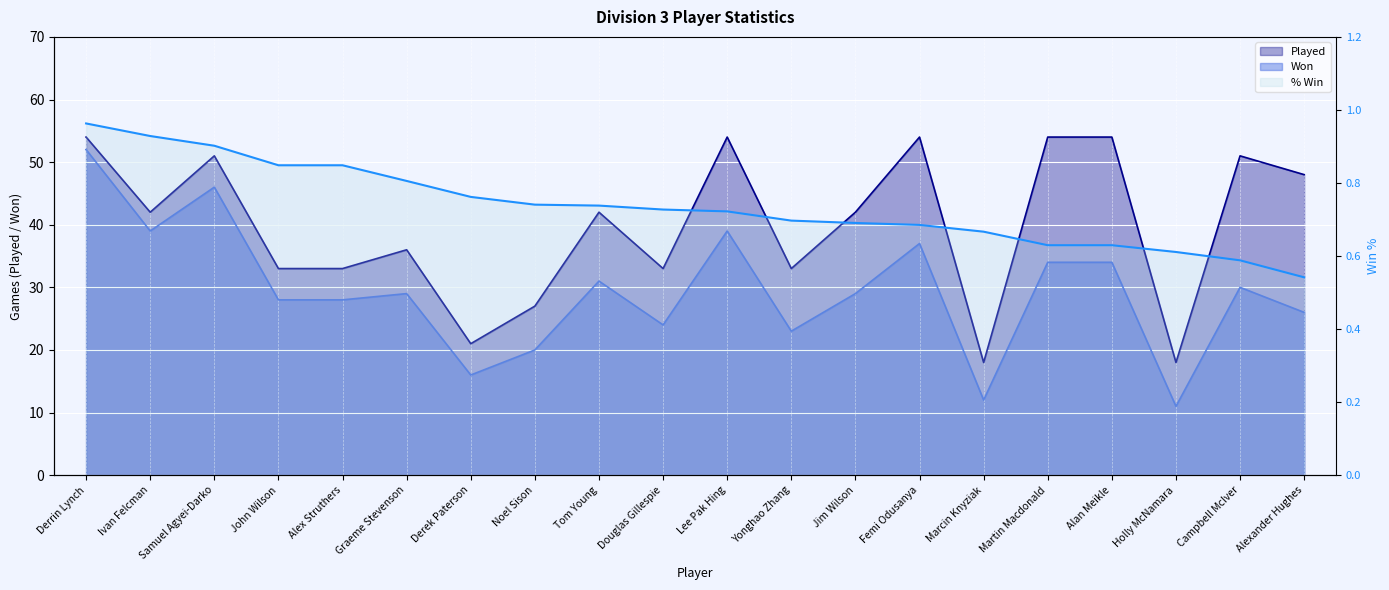

What is the minimum value for Won?

11.0